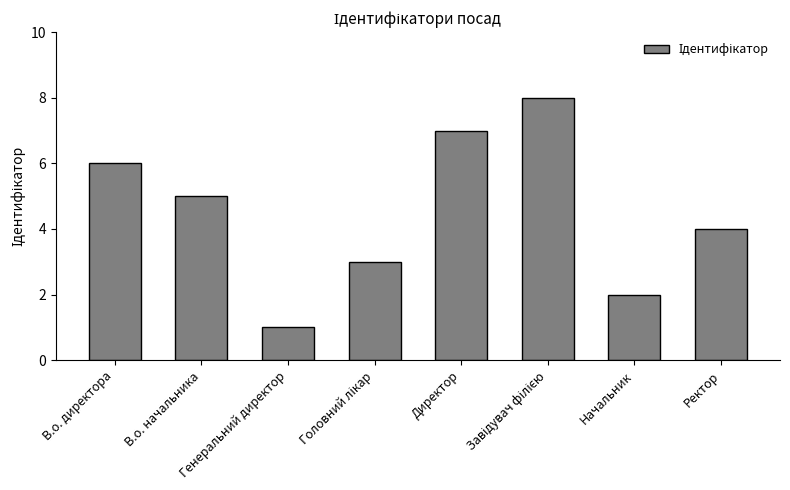

What is the change in value from Начальник to Ректор?

+2